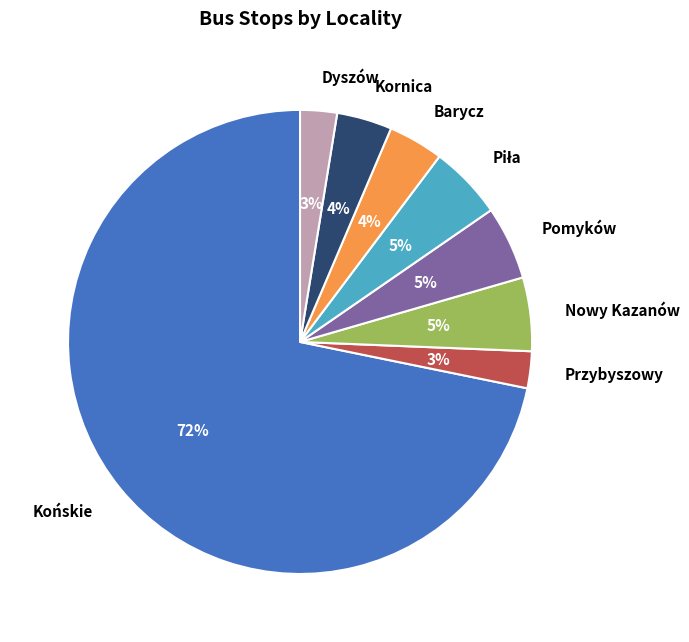

Is Nowy Kazanów the majority of the pie?

No